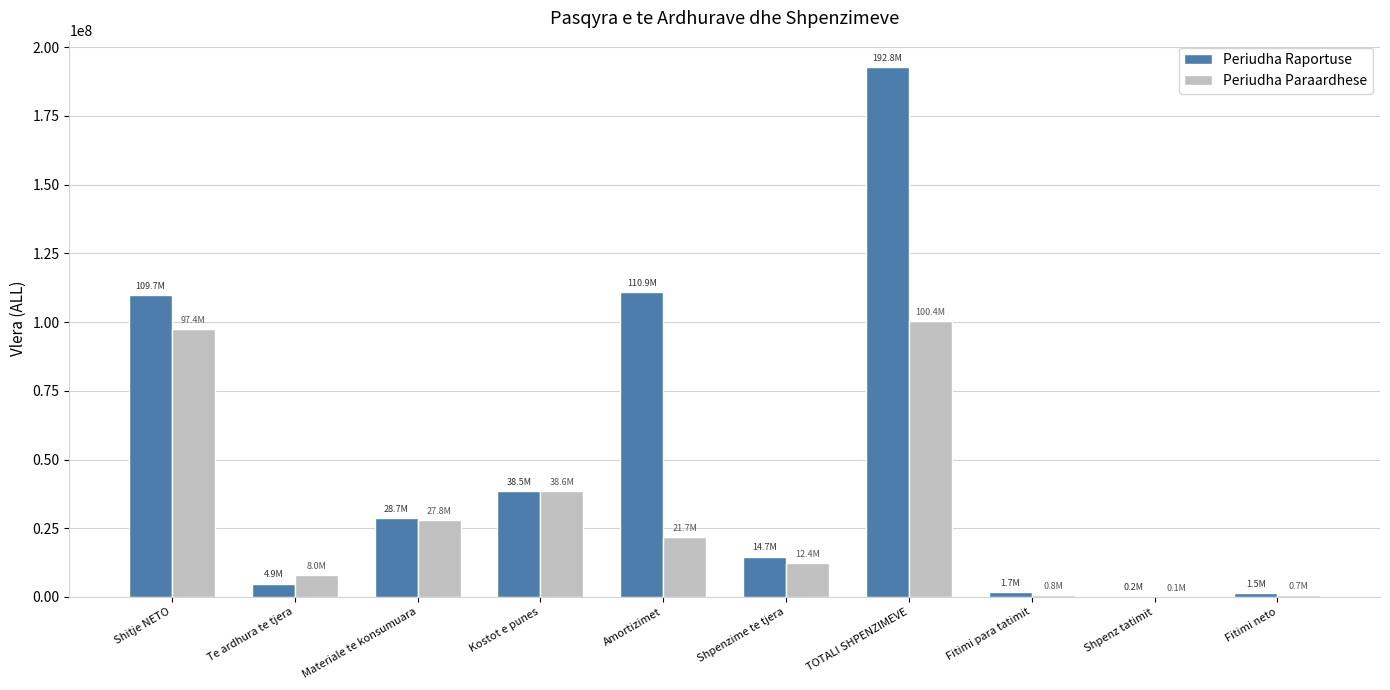

What are all the series names shown in the legend?

Periudha Raportuse, Periudha Paraardhese